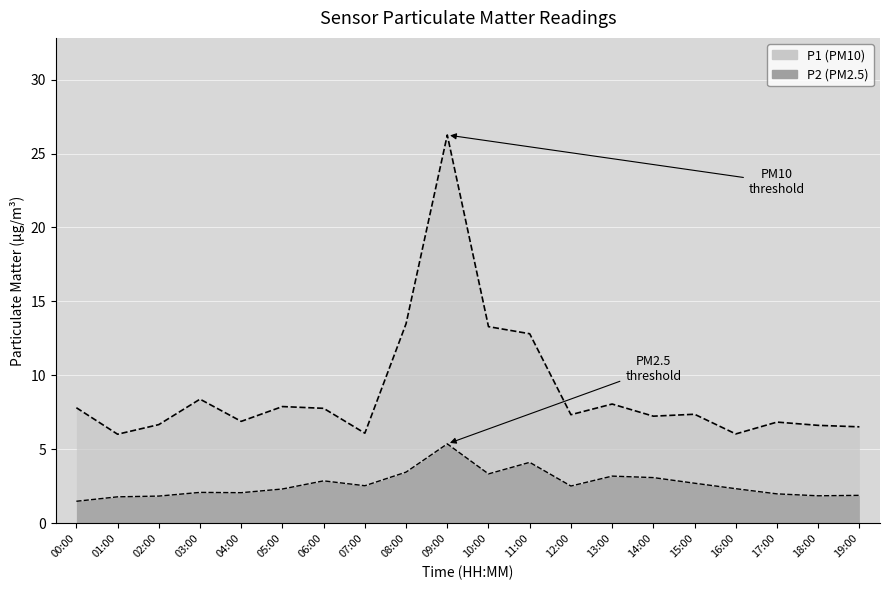

At which category is the sum across all series the highest?

09:00